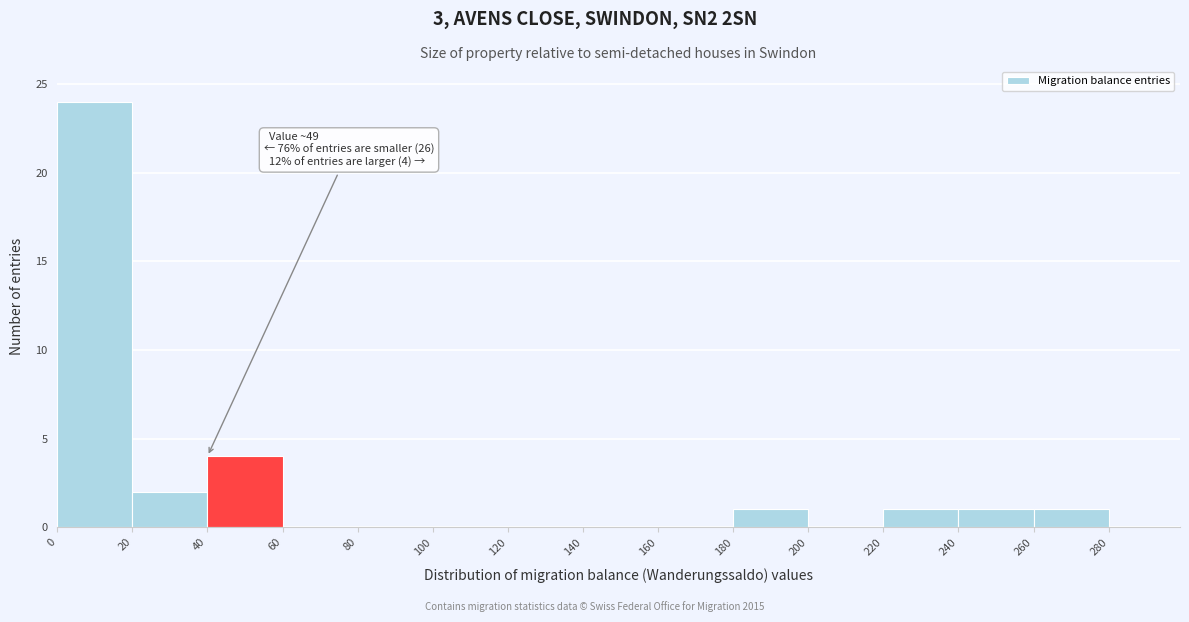

Which range on the x-axis has the tallest bar?

0 to 20